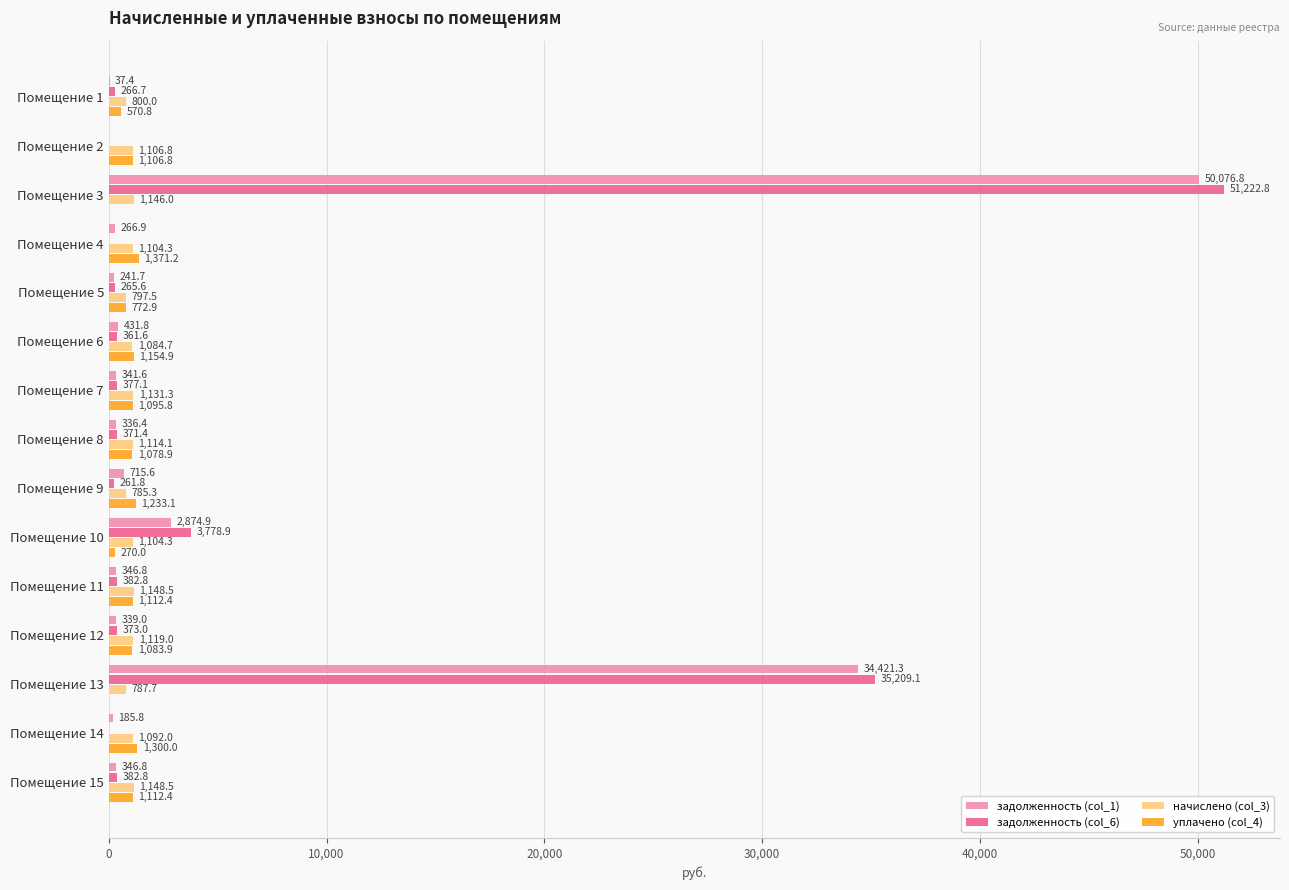

Between Помещение 5 and Помещение 13, which series saw the biggest shift?

задолженность (col_6)